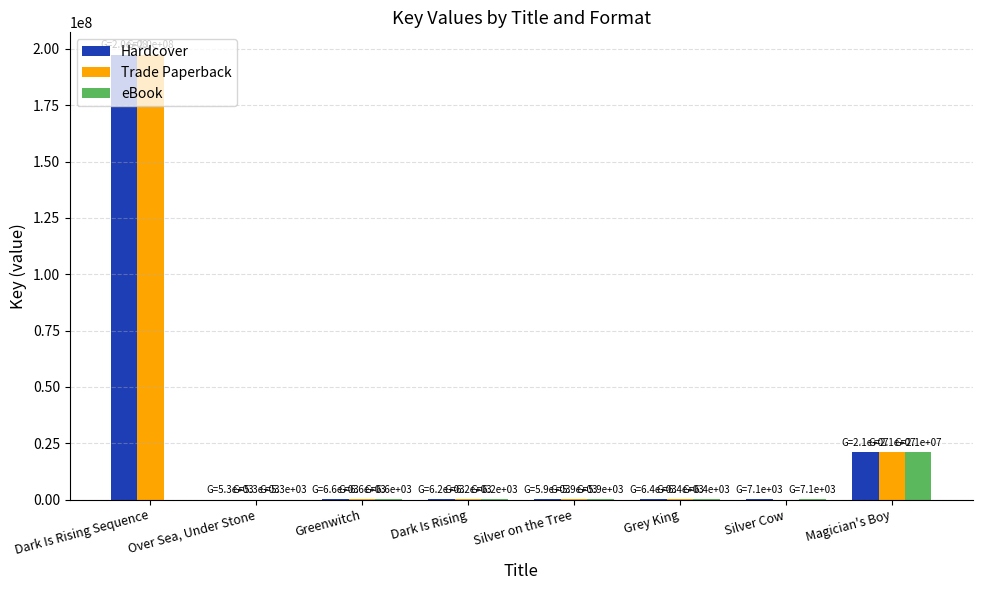

How many series are shown in this chart?

3